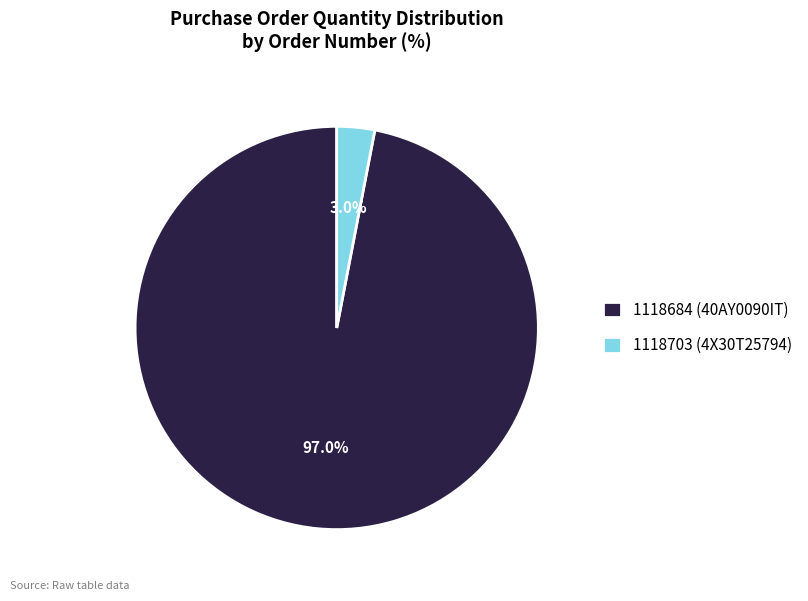

Is the sum of 1118703 (4X30T25794) and 1118684 (40AY0090IT) greater than half?

Yes